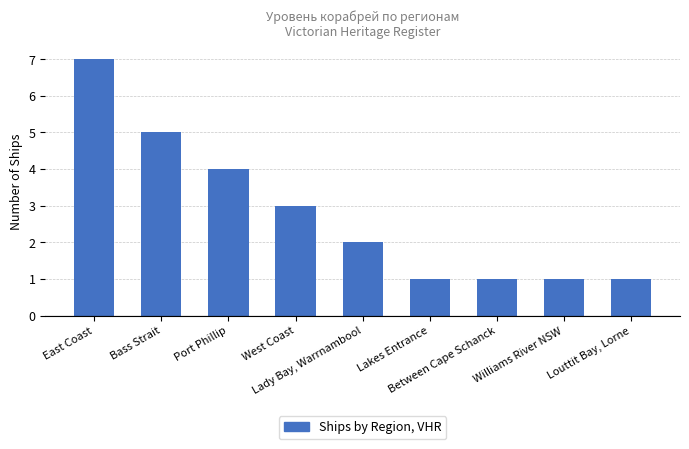

Which category has the highest value across all series?

East Coast